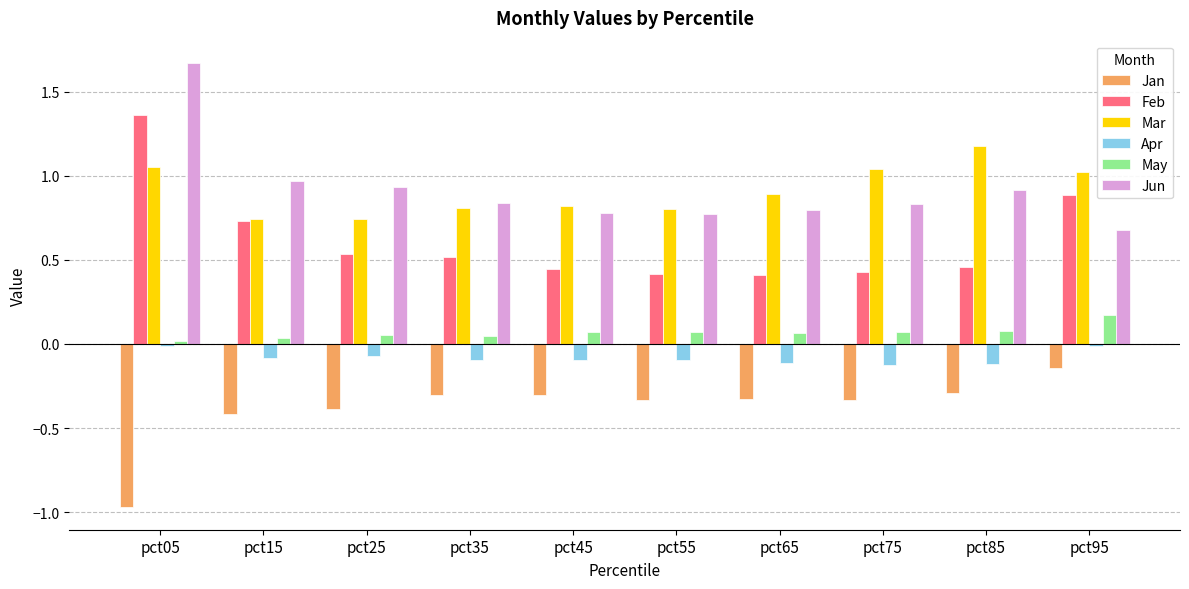

What is the difference between the second highest and minimum values in the Mar series?

0.3